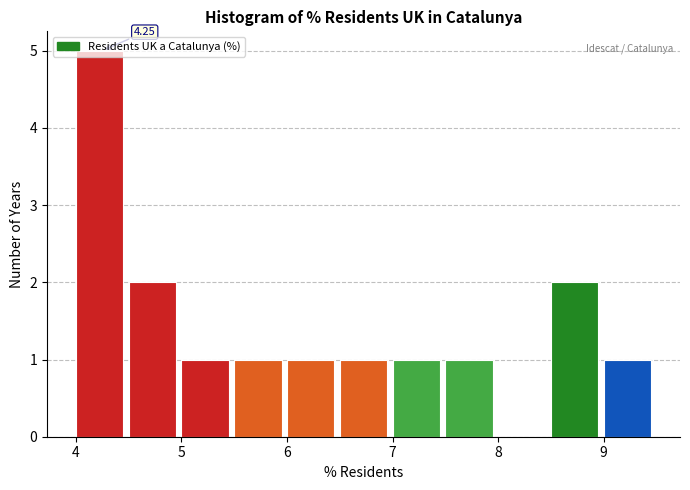

Over which range of the x-axis is the bar tallest?

4.0 to 4.5